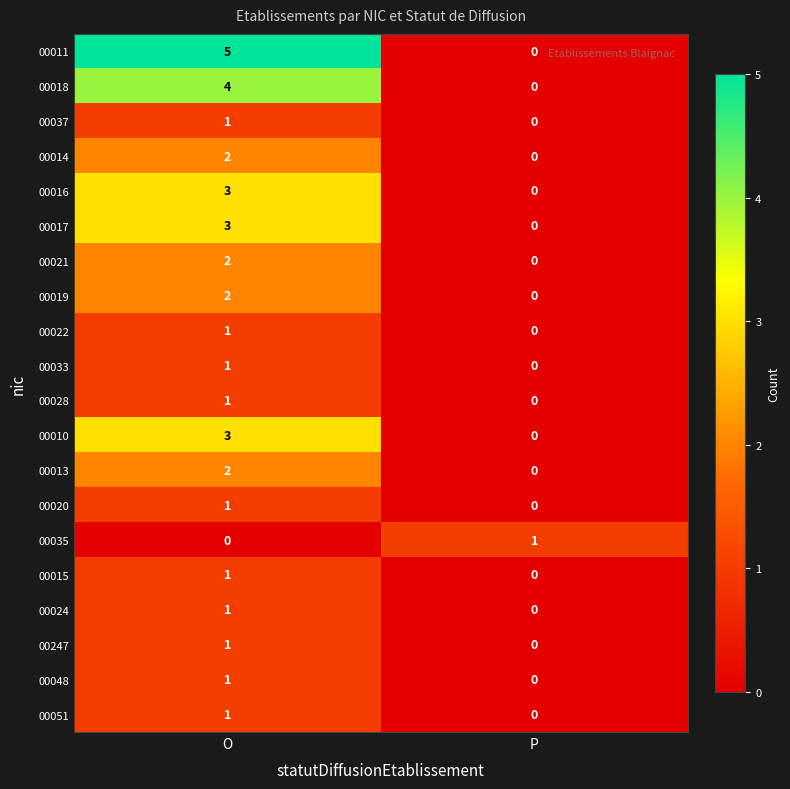

At how many categories does at least one series exceed 2?

1